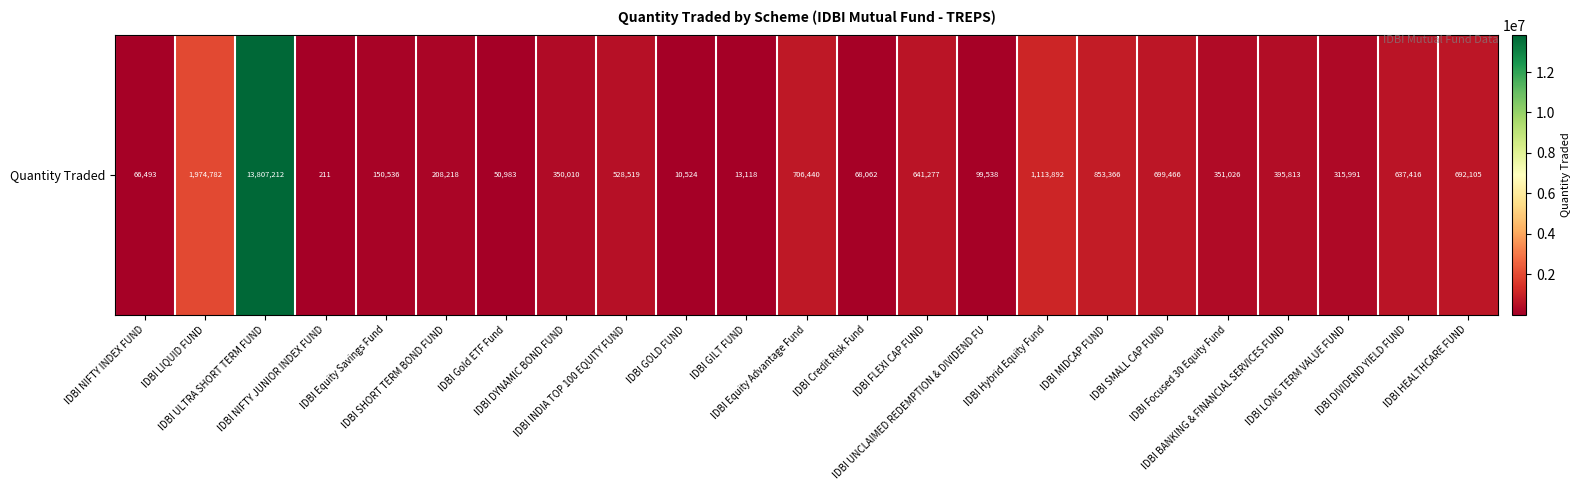

The value at IDBI BANKING & FINANCIAL SERVICES FUND is 395812.7. True or false?

True